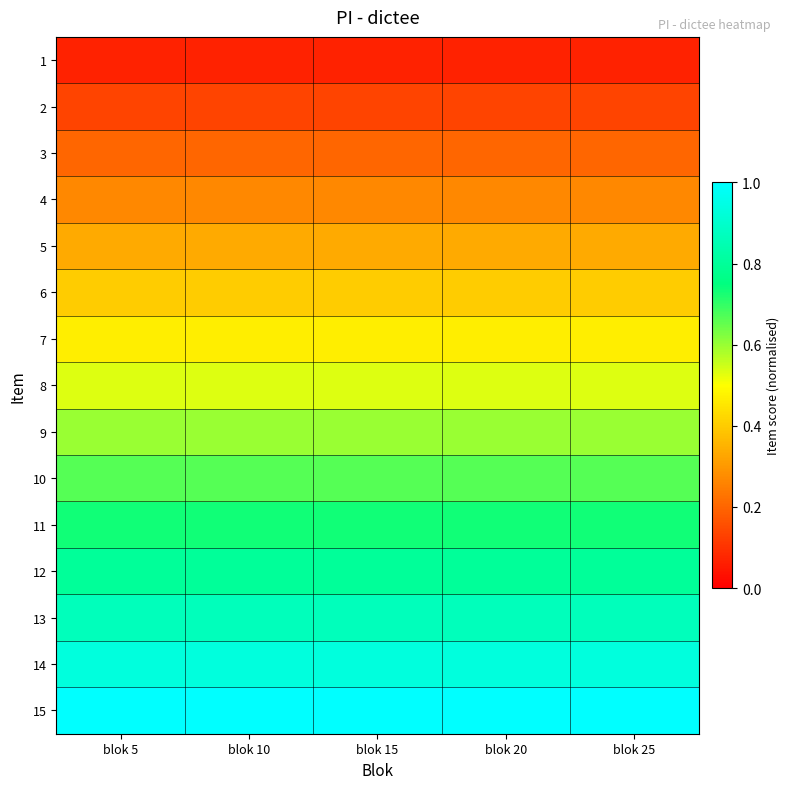

Reading left to right, what are all the values shown in this chart?

1: blok 5=0.1	blok 10=0.1	blok 15=0.1	blok 20=0.1	blok 25=0.1
2: blok 5=0.1	blok 10=0.1	blok 15=0.1	blok 20=0.1	blok 25=0.1
3: blok 5=0.2	blok 10=0.2	blok 15=0.2	blok 20=0.2	blok 25=0.2
4: blok 5=0.3	blok 10=0.3	blok 15=0.3	blok 20=0.3	blok 25=0.3
5: blok 5=0.3	blok 10=0.3	blok 15=0.3	blok 20=0.3	blok 25=0.3
6: blok 5=0.4	blok 10=0.4	blok 15=0.4	blok 20=0.4	blok 25=0.4
7: blok 5=0.5	blok 10=0.5	blok 15=0.5	blok 20=0.5	blok 25=0.5
8: blok 5=0.5	blok 10=0.5	blok 15=0.5	blok 20=0.5	blok 25=0.5
9: blok 5=0.6	blok 10=0.6	blok 15=0.6	blok 20=0.6	blok 25=0.6
10: blok 5=0.7	blok 10=0.7	blok 15=0.7	blok 20=0.7	blok 25=0.7
11: blok 5=0.7	blok 10=0.7	blok 15=0.7	blok 20=0.7	blok 25=0.7
12: blok 5=0.8	blok 10=0.8	blok 15=0.8	blok 20=0.8	blok 25=0.8
13: blok 5=0.9	blok 10=0.9	blok 15=0.9	blok 20=0.9	blok 25=0.9
14: blok 5=0.9	blok 10=0.9	blok 15=0.9	blok 20=0.9	blok 25=0.9
15: blok 5=1.0	blok 10=1.0	blok 15=1.0	blok 20=1.0	blok 25=1.0